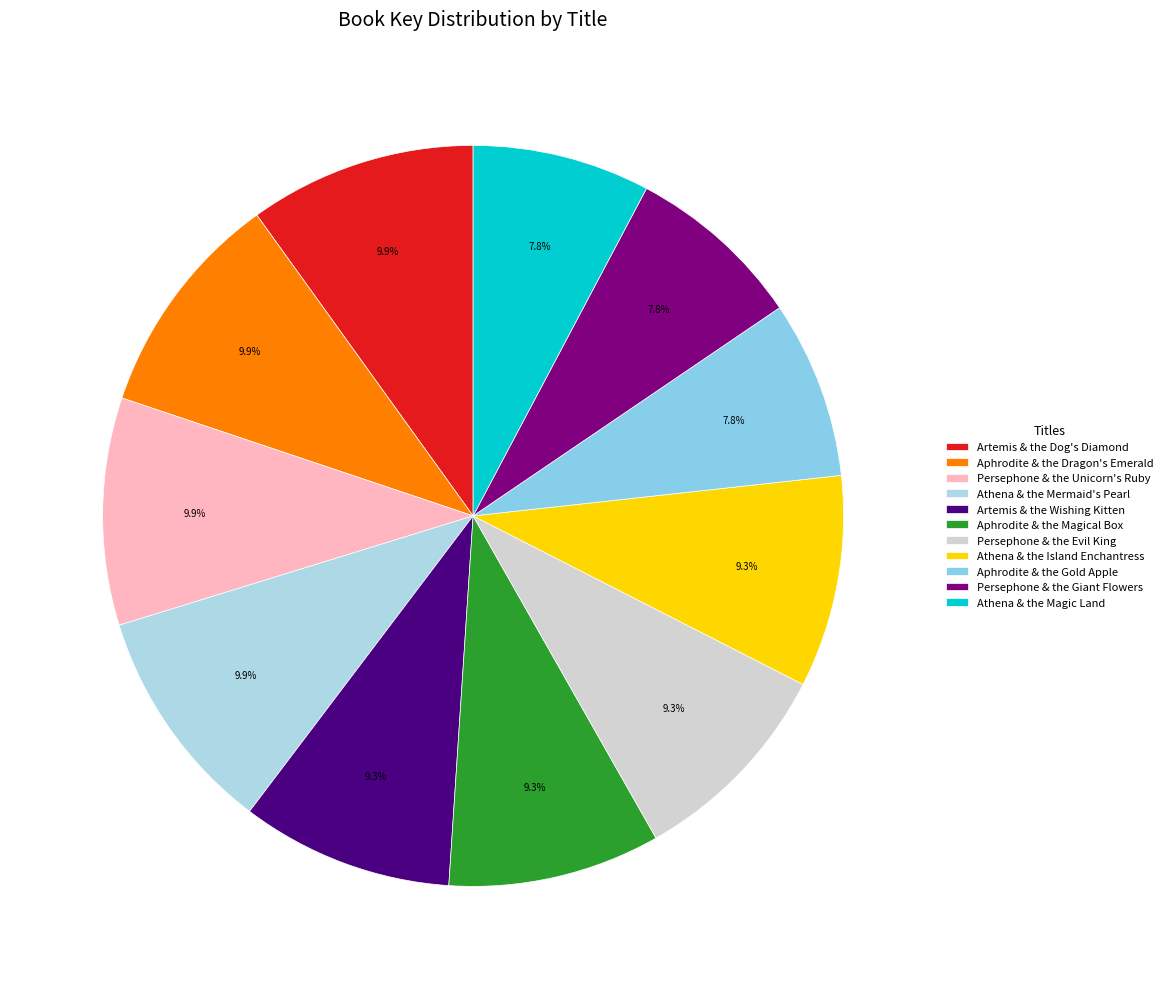

How many slices are in this pie chart?

11